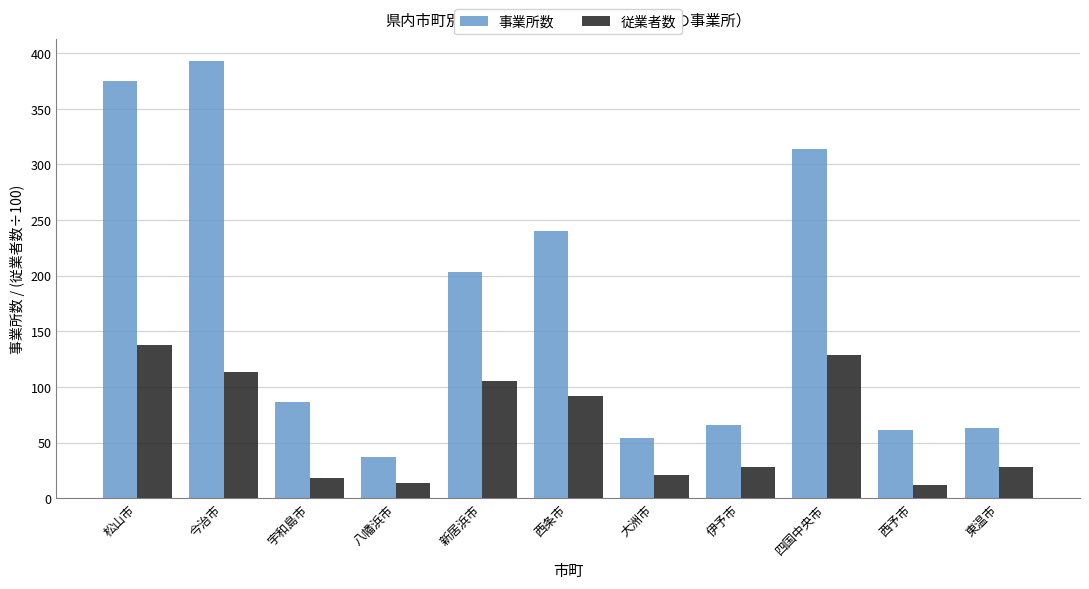

What are all the series names shown in the legend?

事業所数, 従業者数